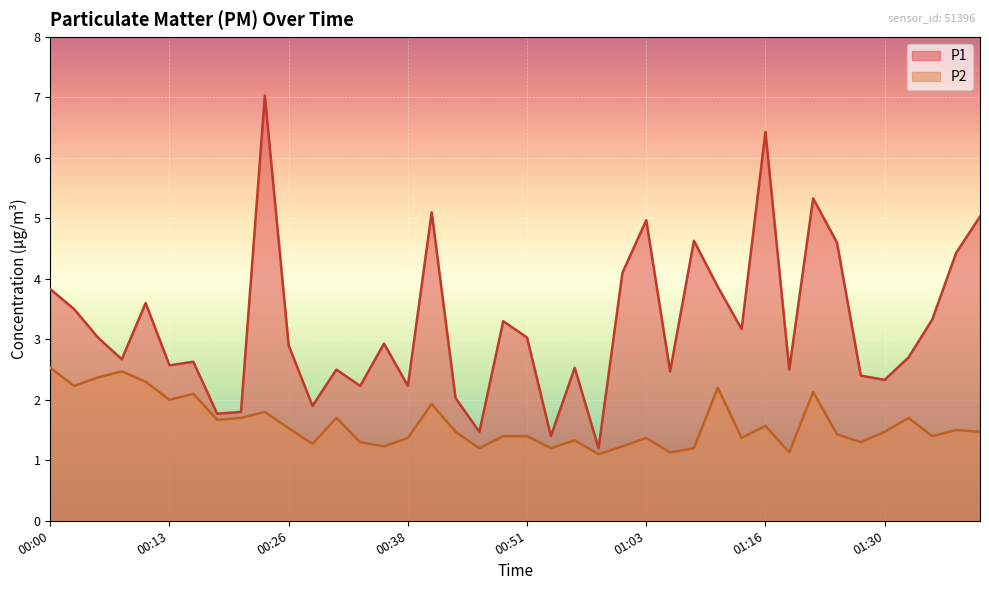

Where is the first local maximum for P2?

00:08